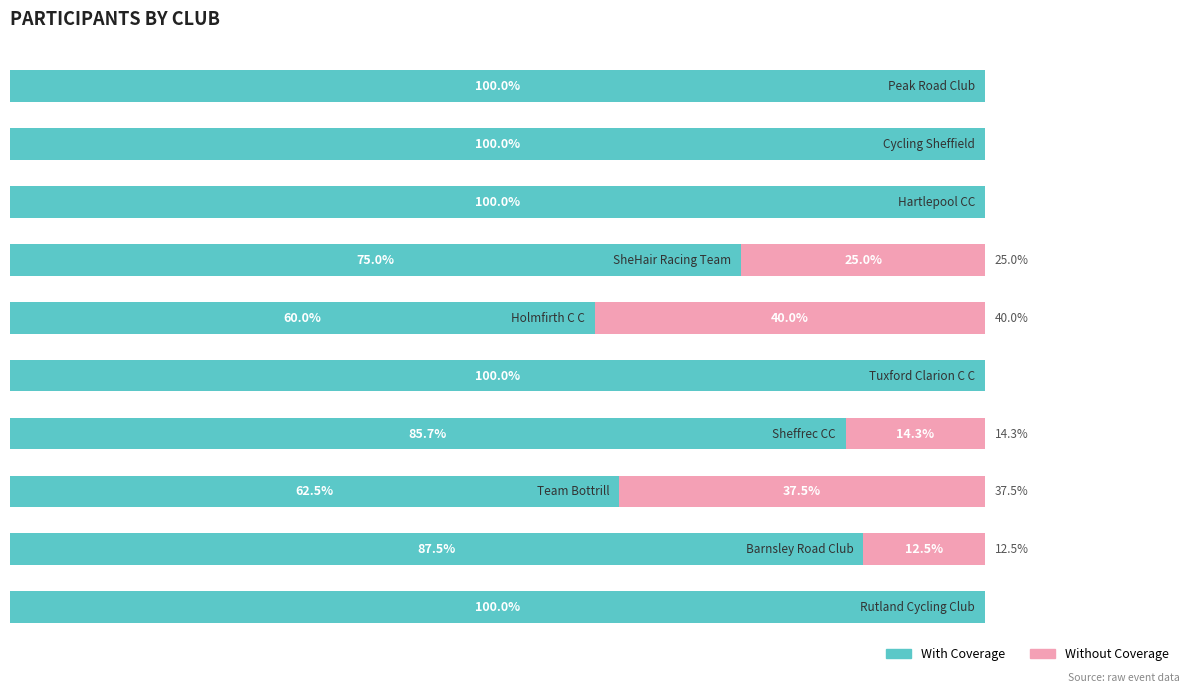

Count the Without Coverage values in the range 0 to 25.

8